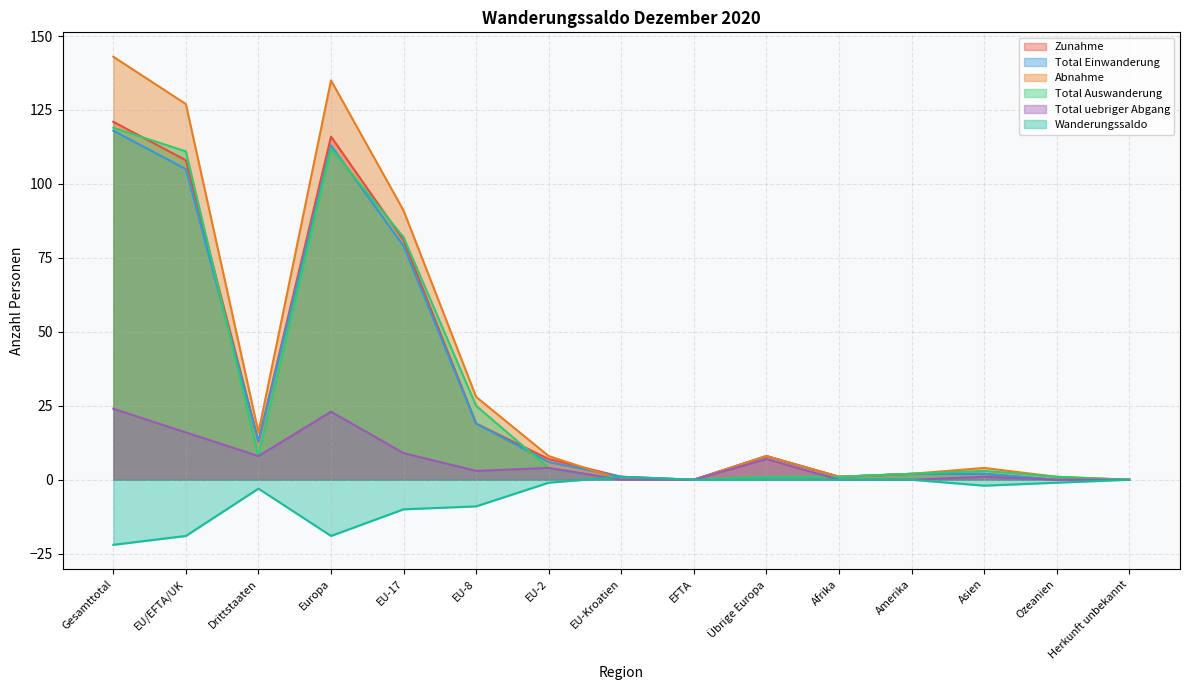

True or false: Abnahme and Total Einwanderung cross at least once.

True